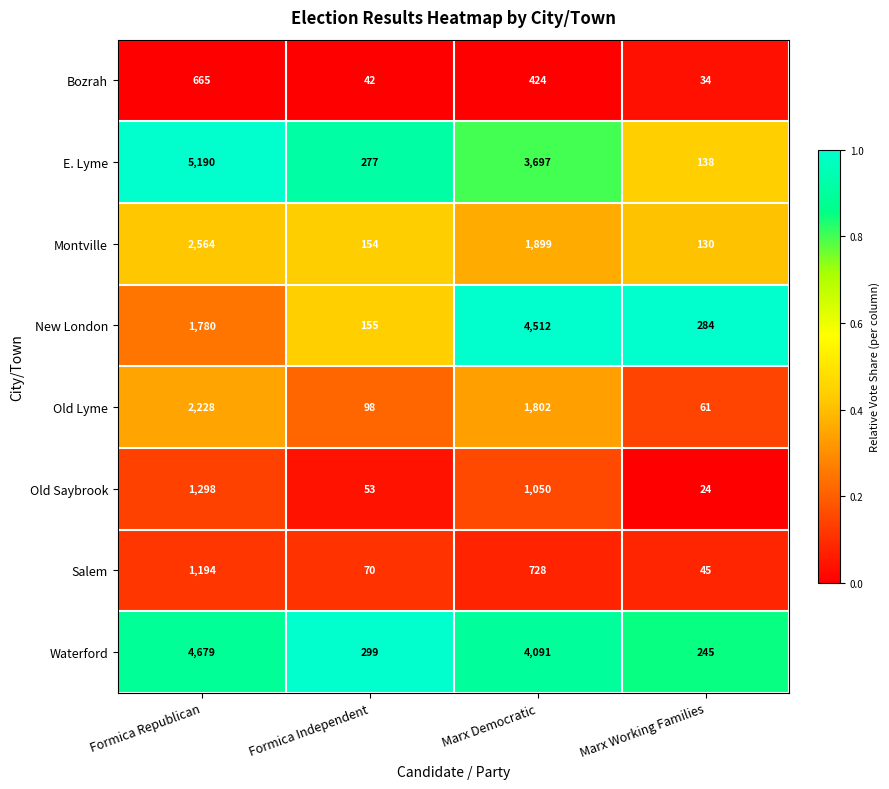

What is the greatest value displayed?

5190